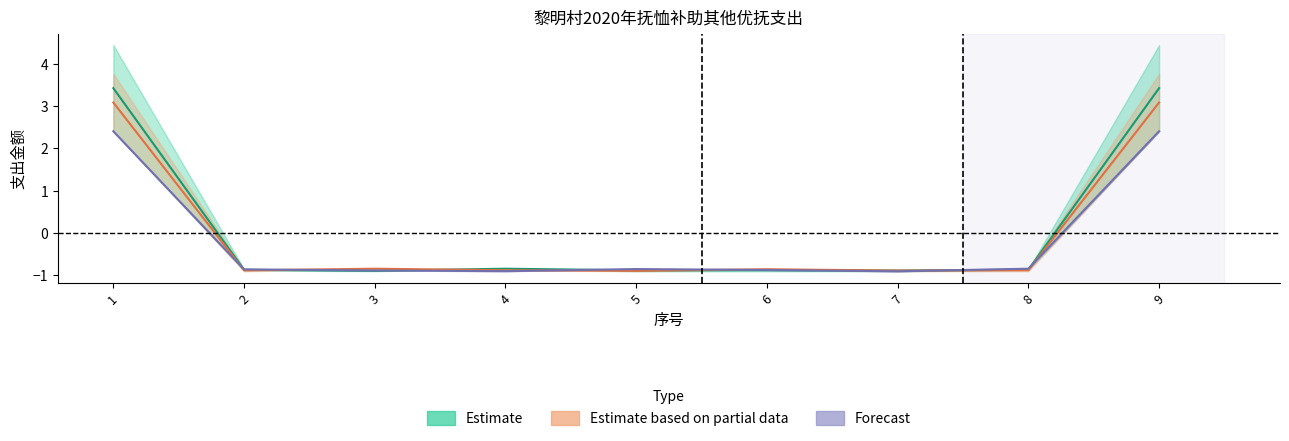

Read the 白玉 value at 1.

3.4